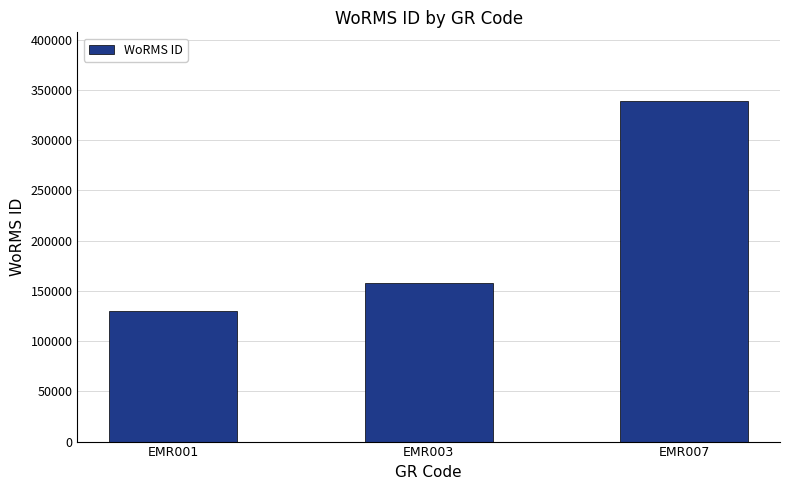

What is the difference between the values at EMR007 and EMR001?

209534